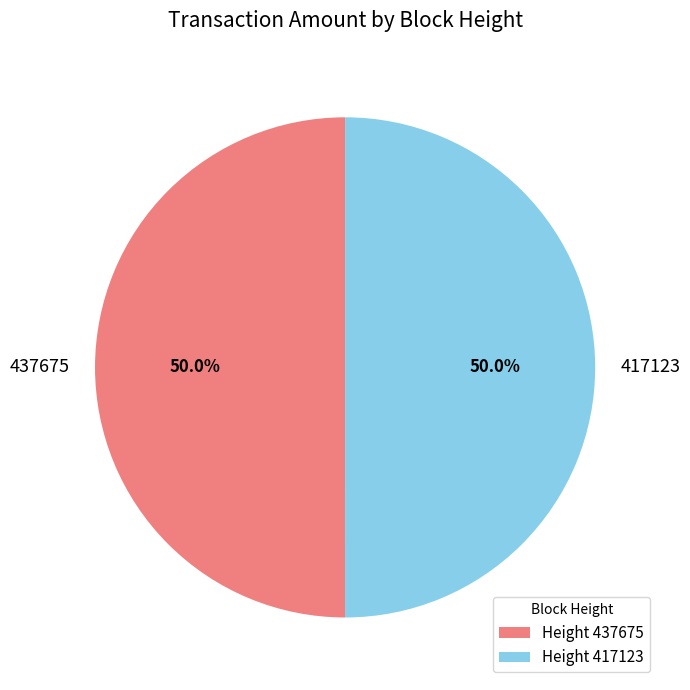

Approximately how many times larger is the value at 437675 compared to 417123?

1.0